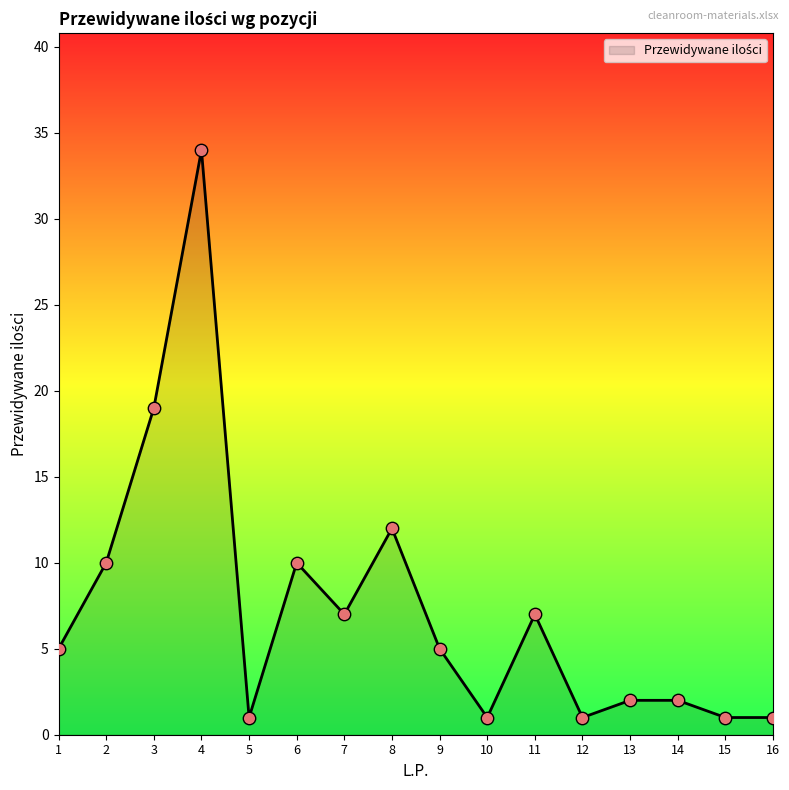

Between 15 and 4, which is larger?

4